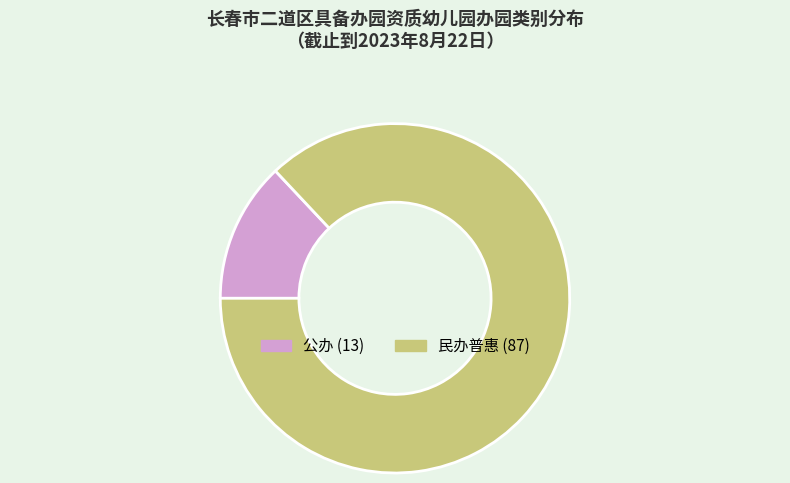

Rank the categories by value from highest to lowest.

民办普惠, 公办